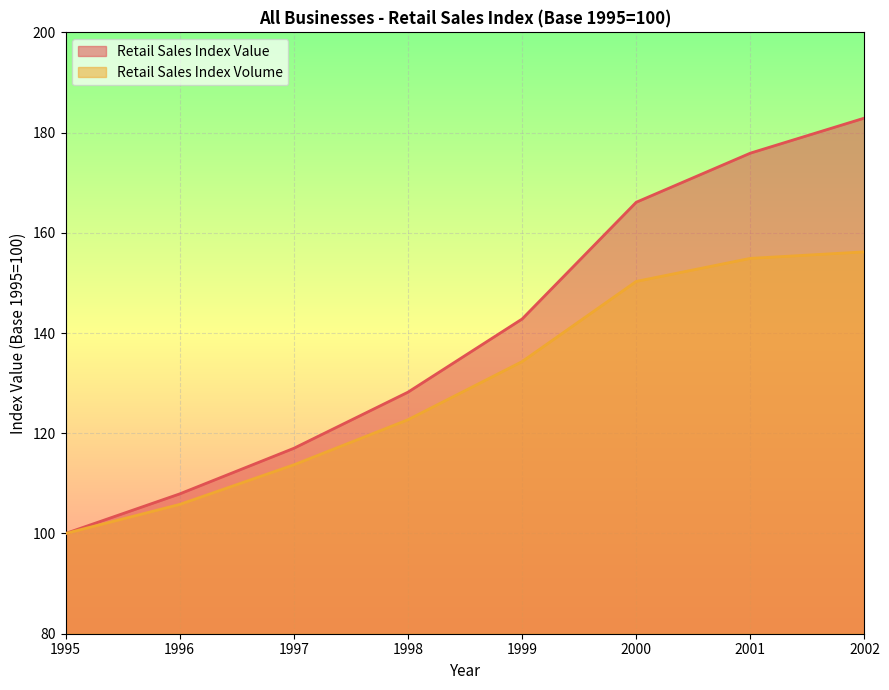

What is the smallest value displayed?

100.0